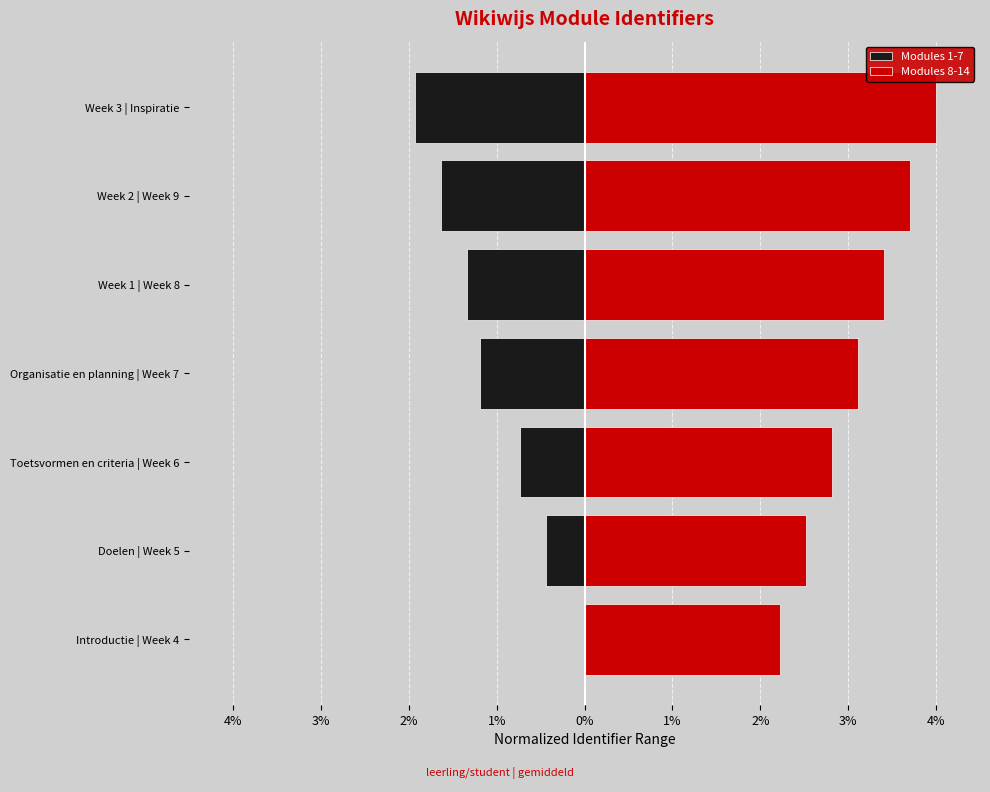

Which series has the widest spread of values?

Modules 1-7